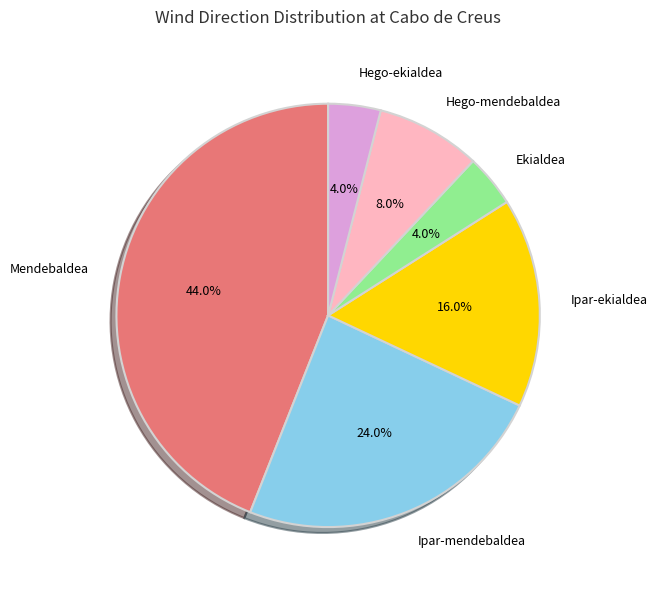

Approximately how many times larger is the value at Mendebaldea compared to Ekialdea?

11.0